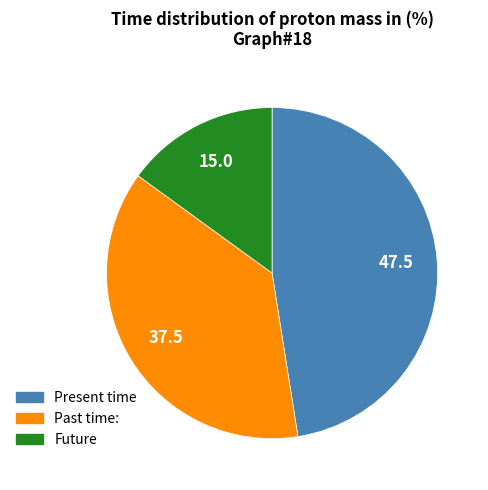

Is there a majority slice in this chart?

No